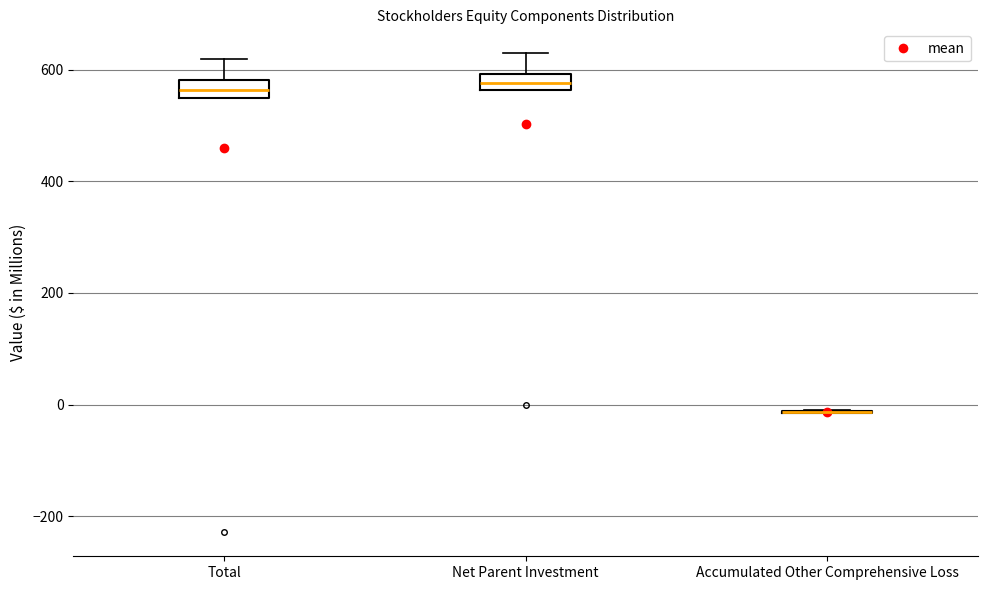

Where does the upper whisker of the box for Total end on the y-axis? The values are not printed on the chart, so give them approximately, as read against the axis.

620